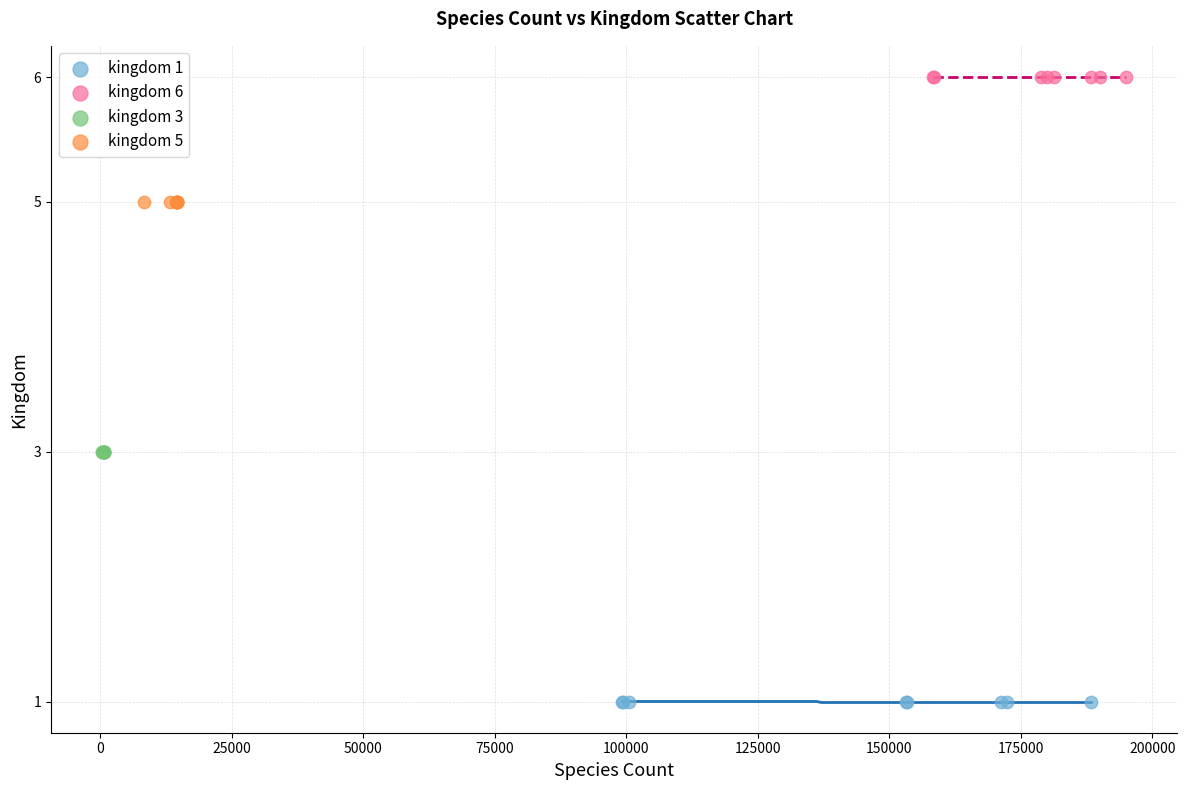

Which series contains the highest Y value?

kingdom 6